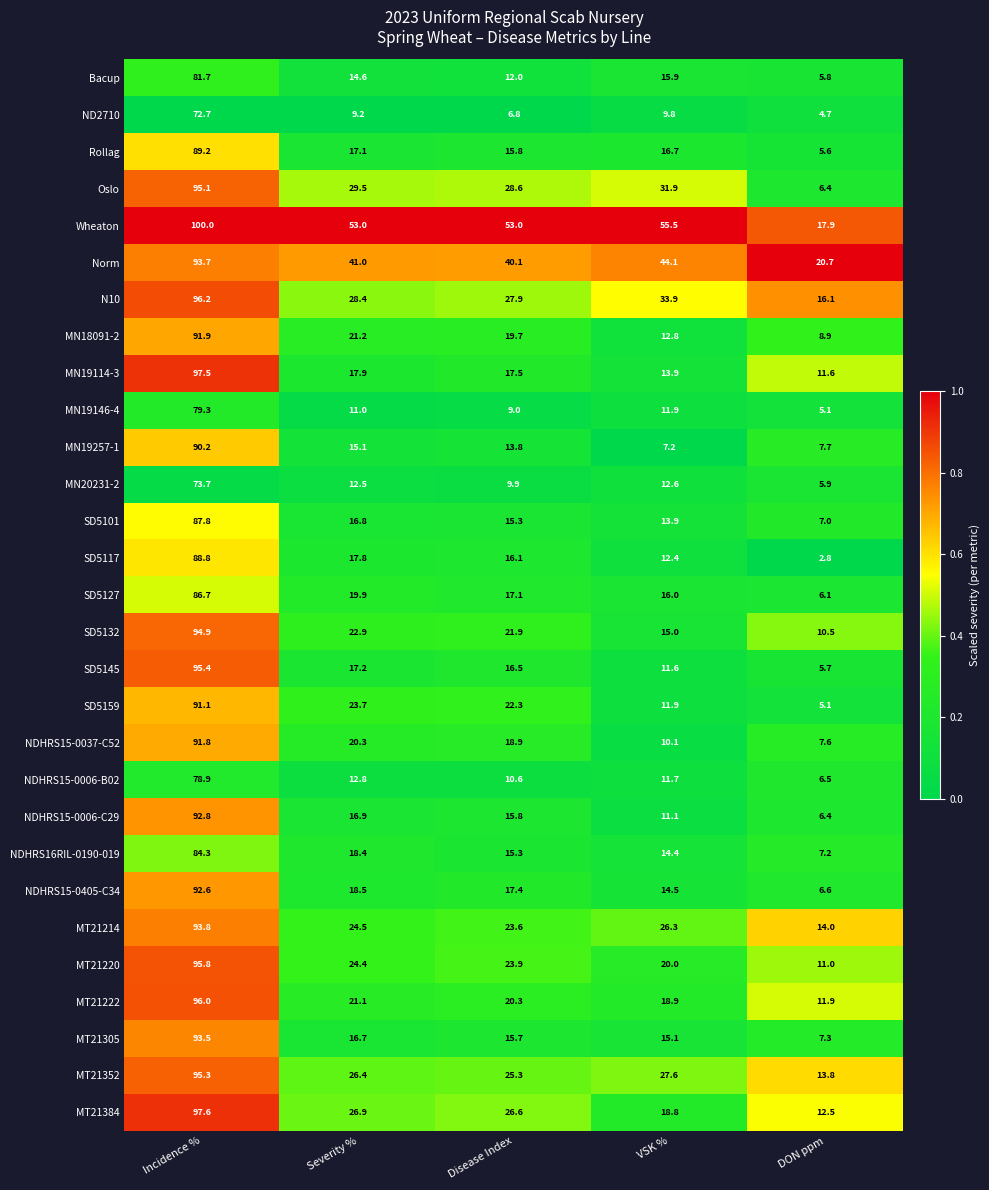

What is the sum of all MN20231-2 values?

114.6